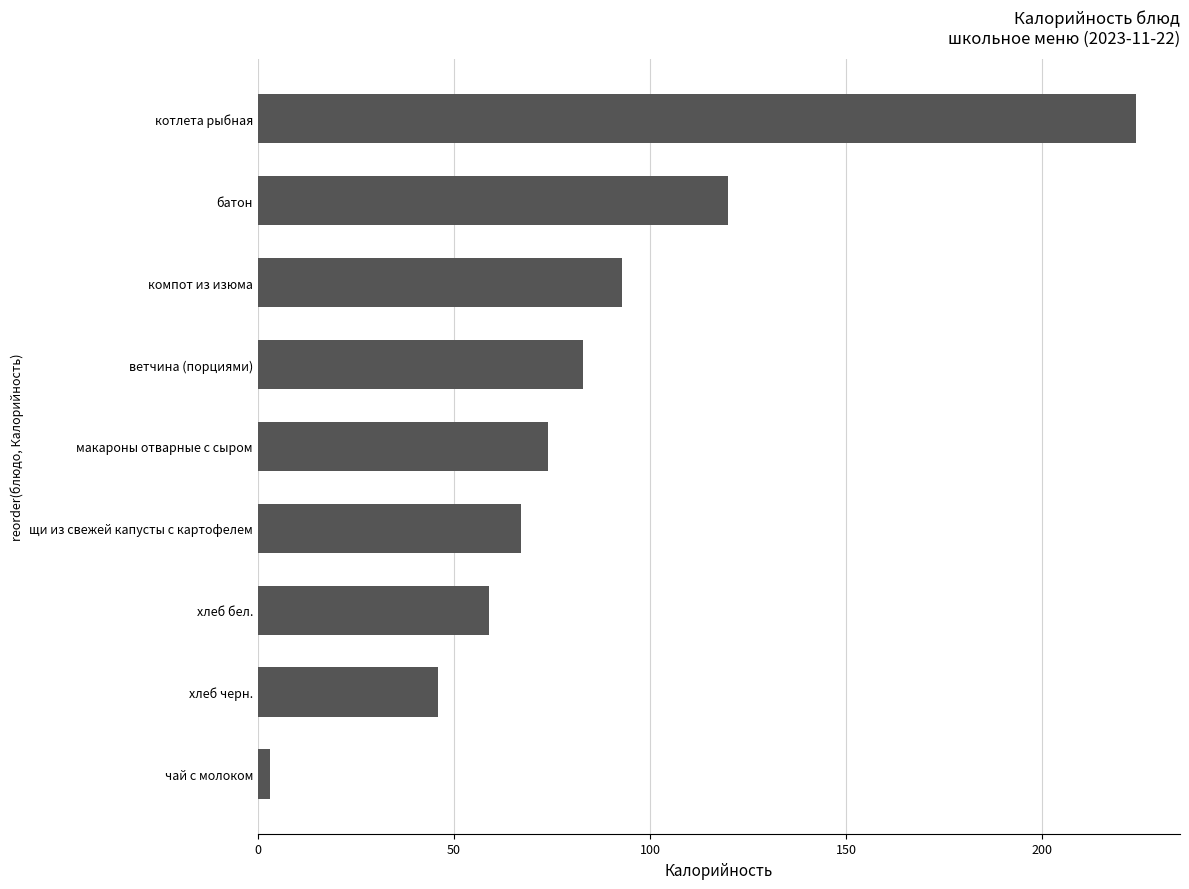

Reading top to bottom, extract all data points from this chart.

котлета рыбная=224	батон=120	компот из изюма=93	ветчина (порциями)=83	макароны отварные с сыром=74	щи из свежей капусты с картофелем=67	хлеб бел.=59	хлеб черн.=46	чай с молоком=3